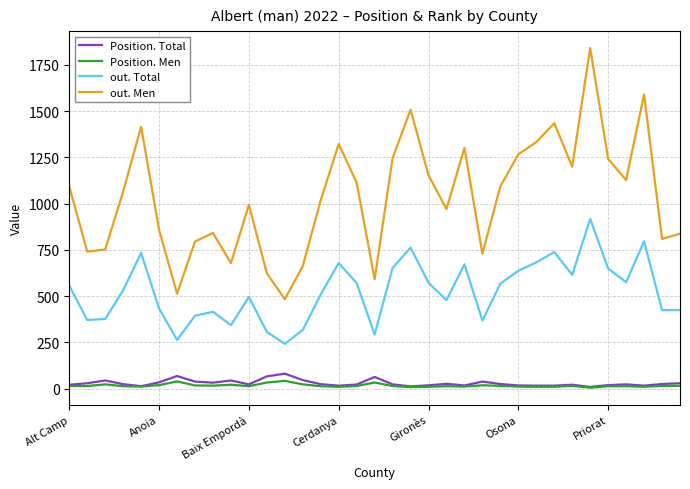

Which series has the largest total across all categories?

out. Men